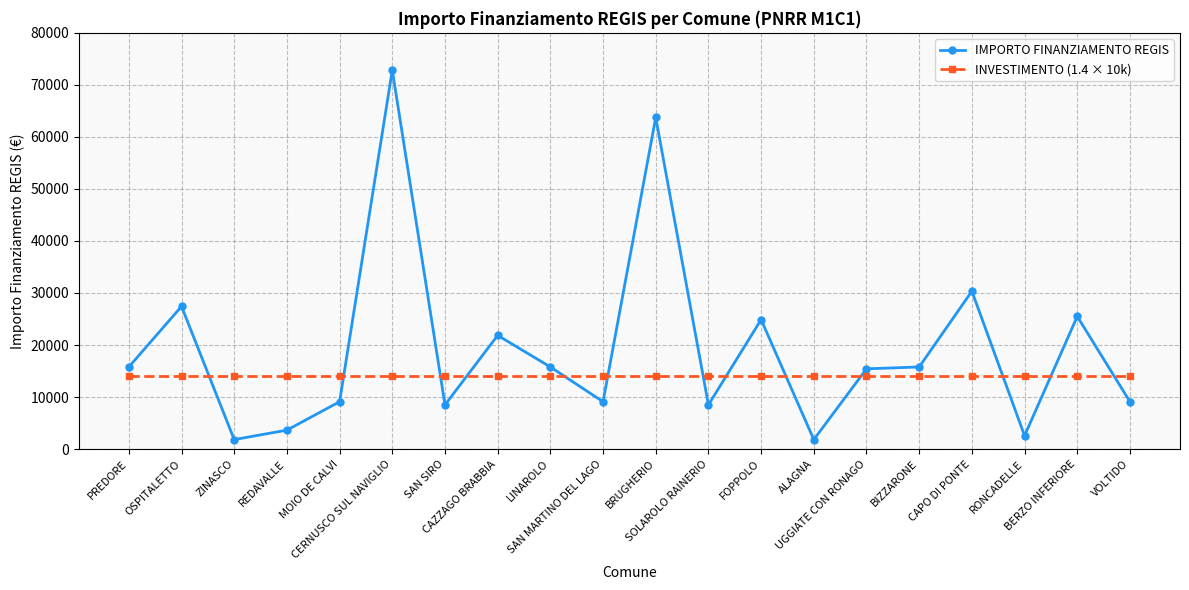

Between ZINASCO and REDAVALLE, which series saw the biggest shift?

IMPORTO FINANZIAMENTO REGIS